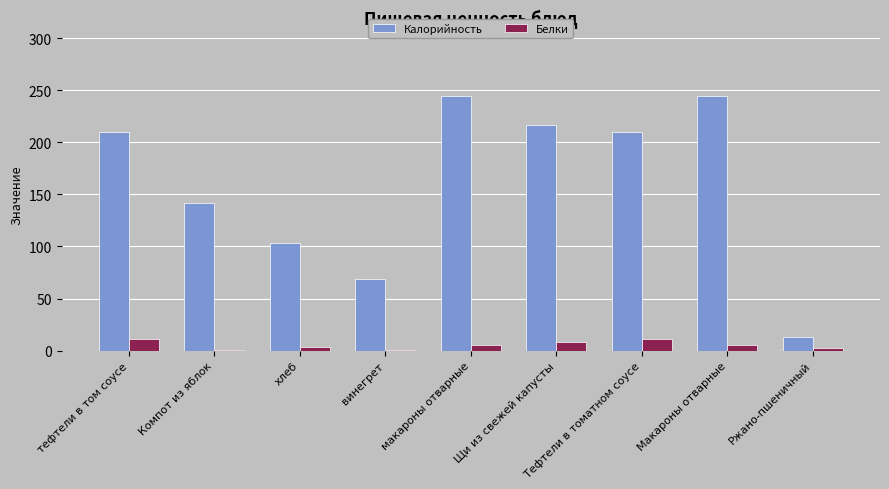

True or false: Белки has a value of 11.1 at тефтели в том соусе.

True